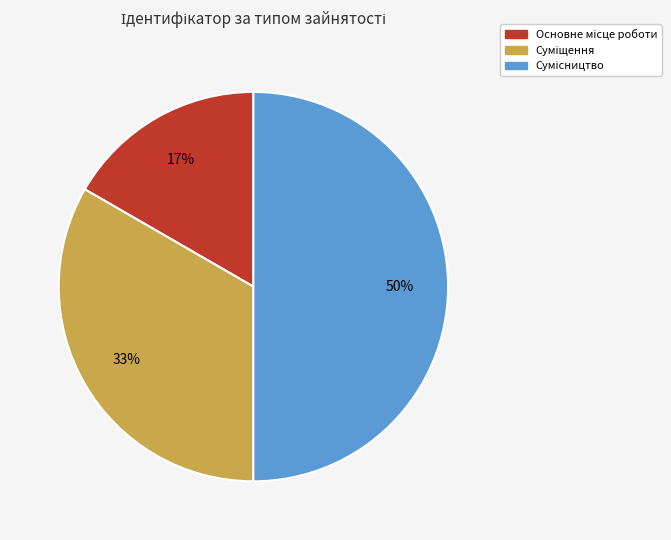

To the nearest percent, what is the difference between the largest and smallest slice percentages?

33%